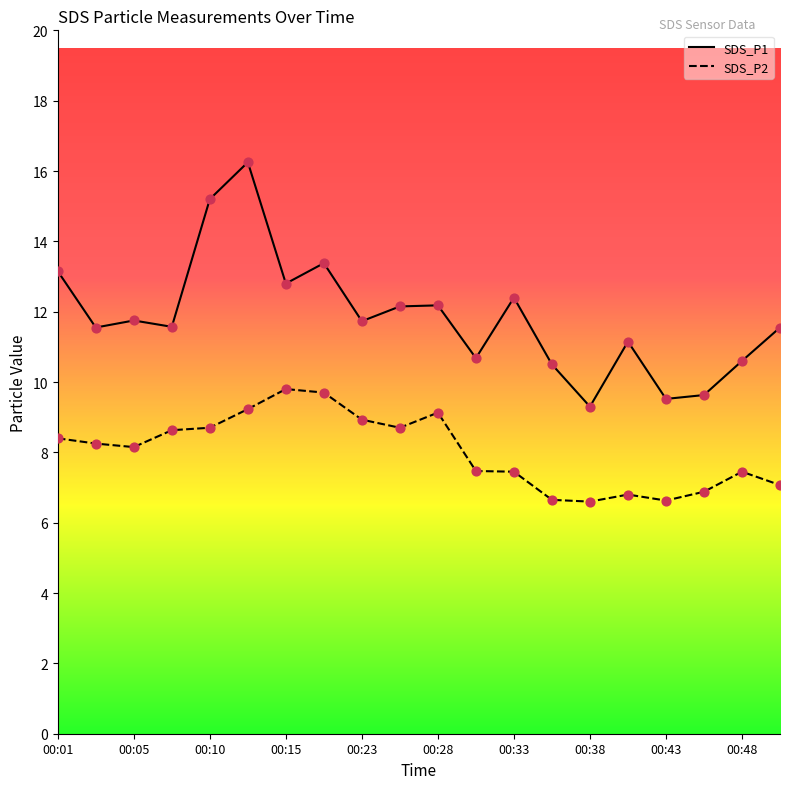

At which category is the sum across all series the highest?

00:13